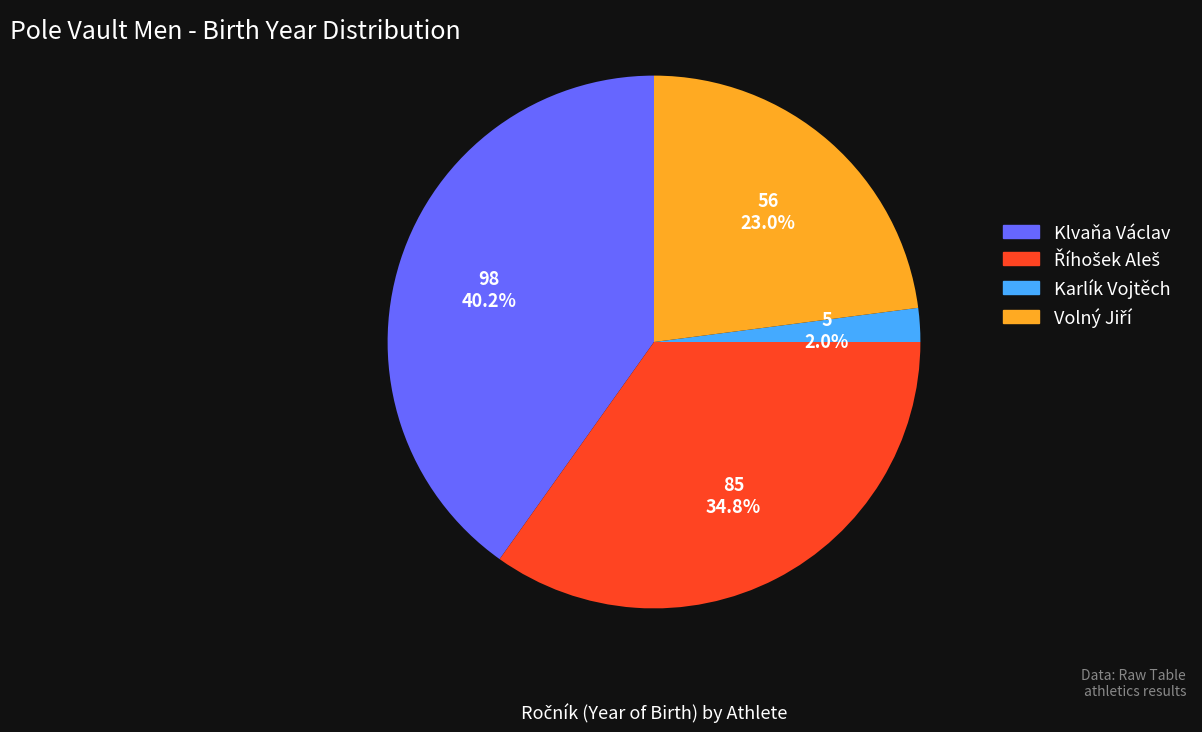

Which has a higher value, Klvaňa Václav or Karlík Vojtěch?

Klvaňa Václav